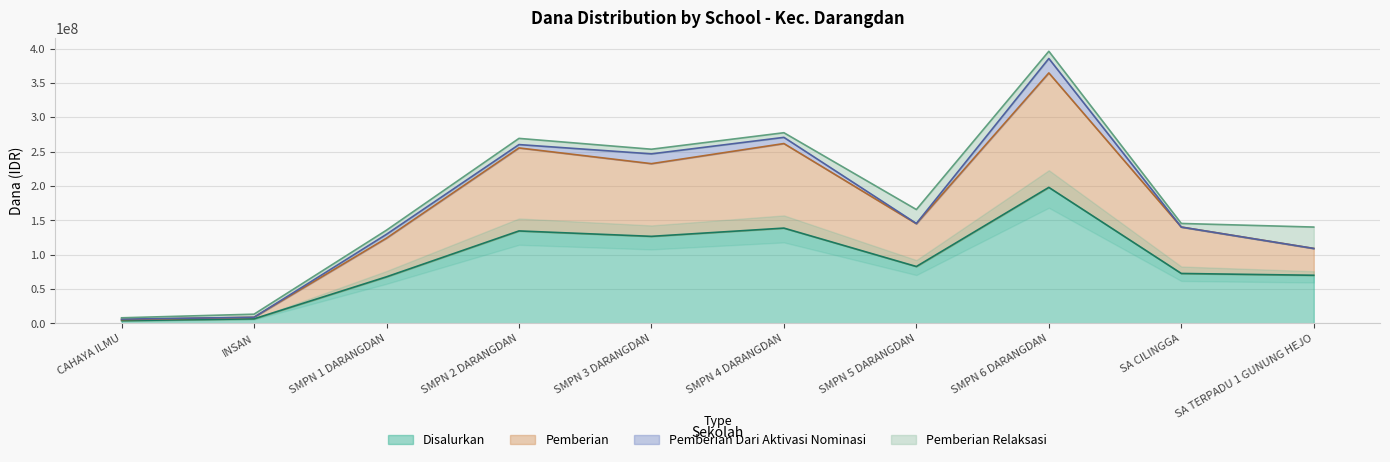

What is the lowest value of the Disalurkan series?

4125000